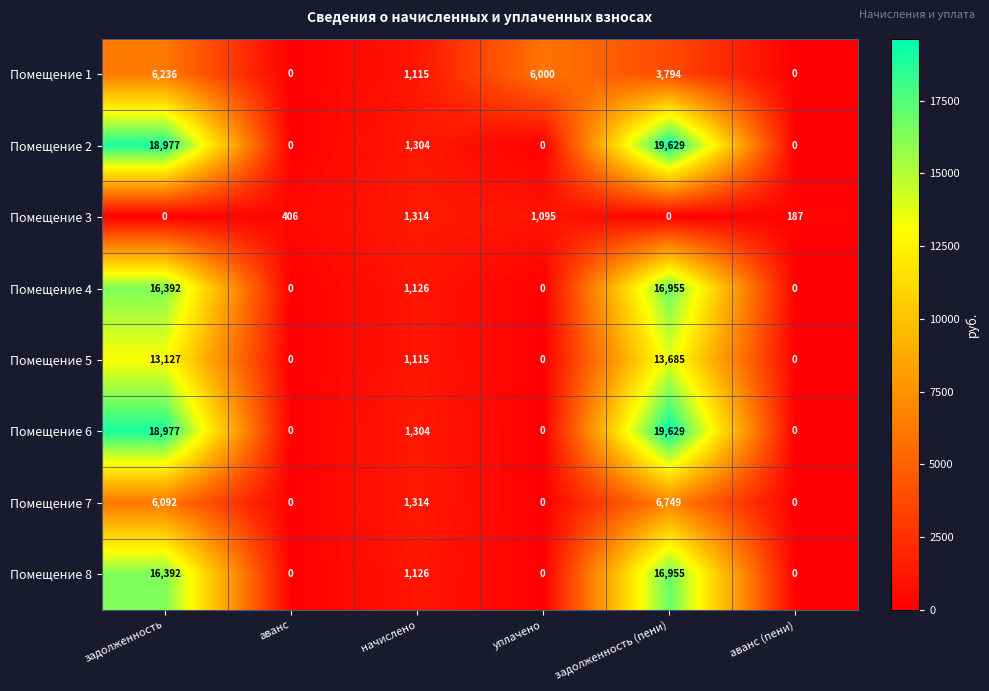

At which label does Помещение 6 first exceed 1304?

задолженность